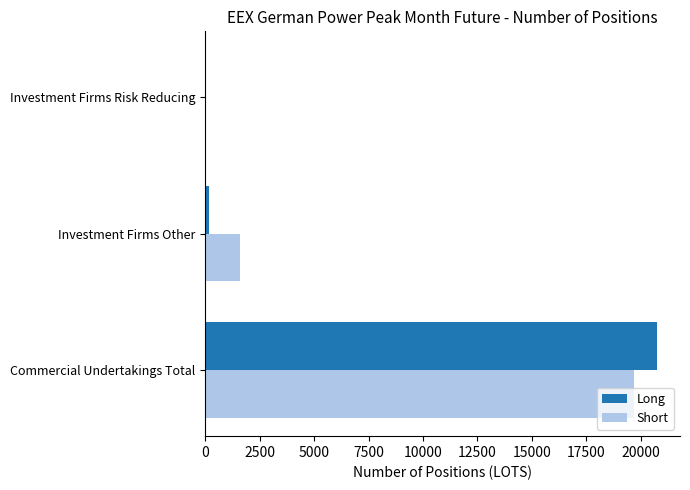

At which label is Long closest to 10381?

Investment Firms Other